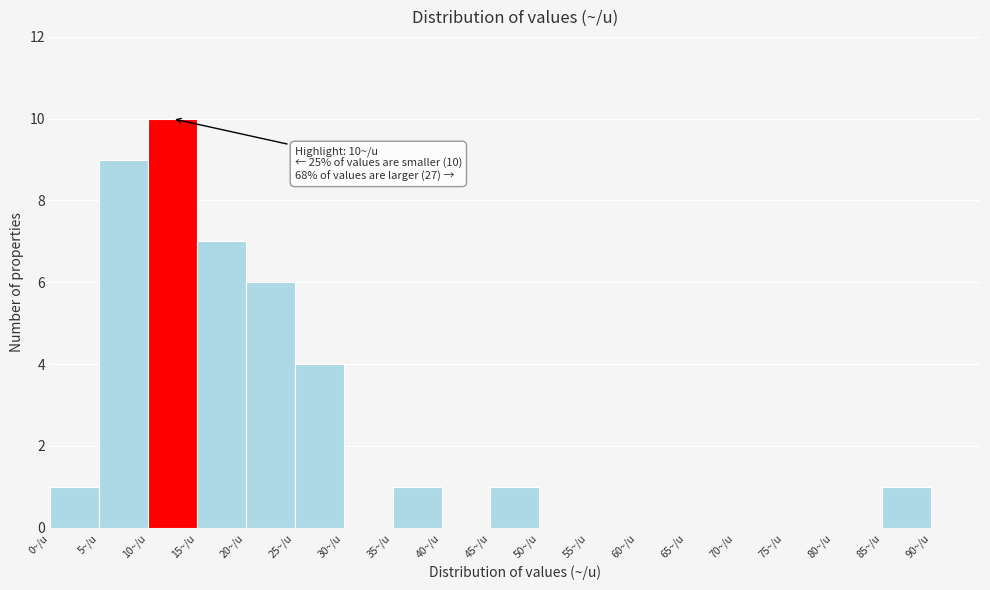

Over which range of the x-axis is the bar tallest?

10 to 15